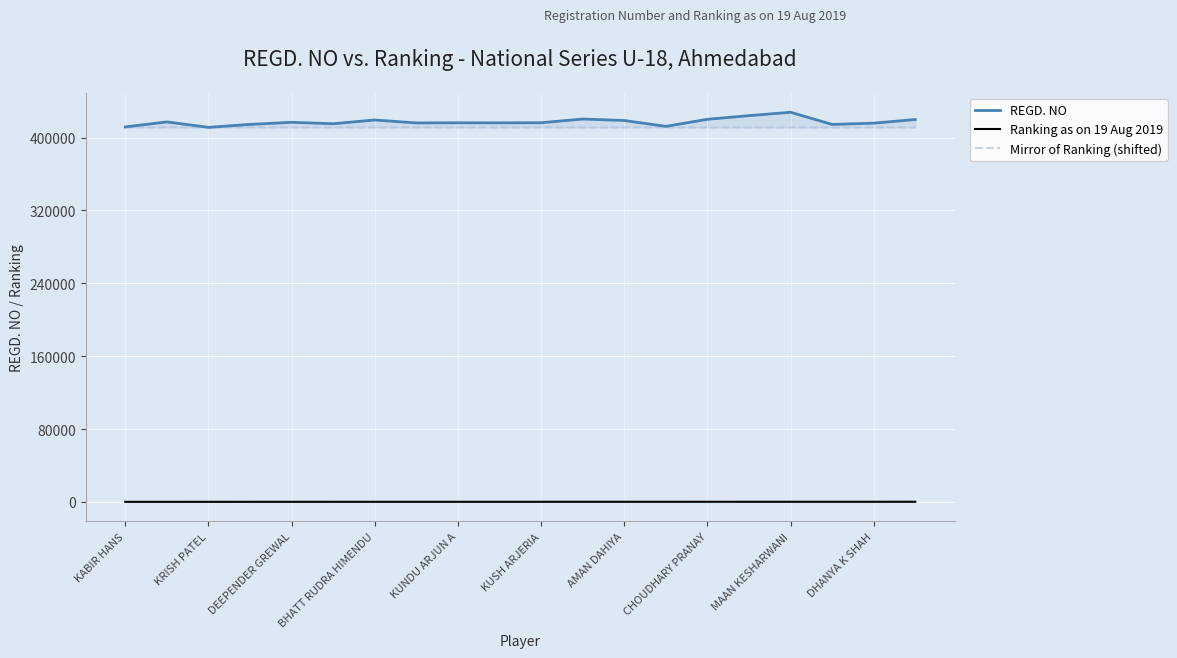

How many values in the REGD. NO series exceed 416381?

9